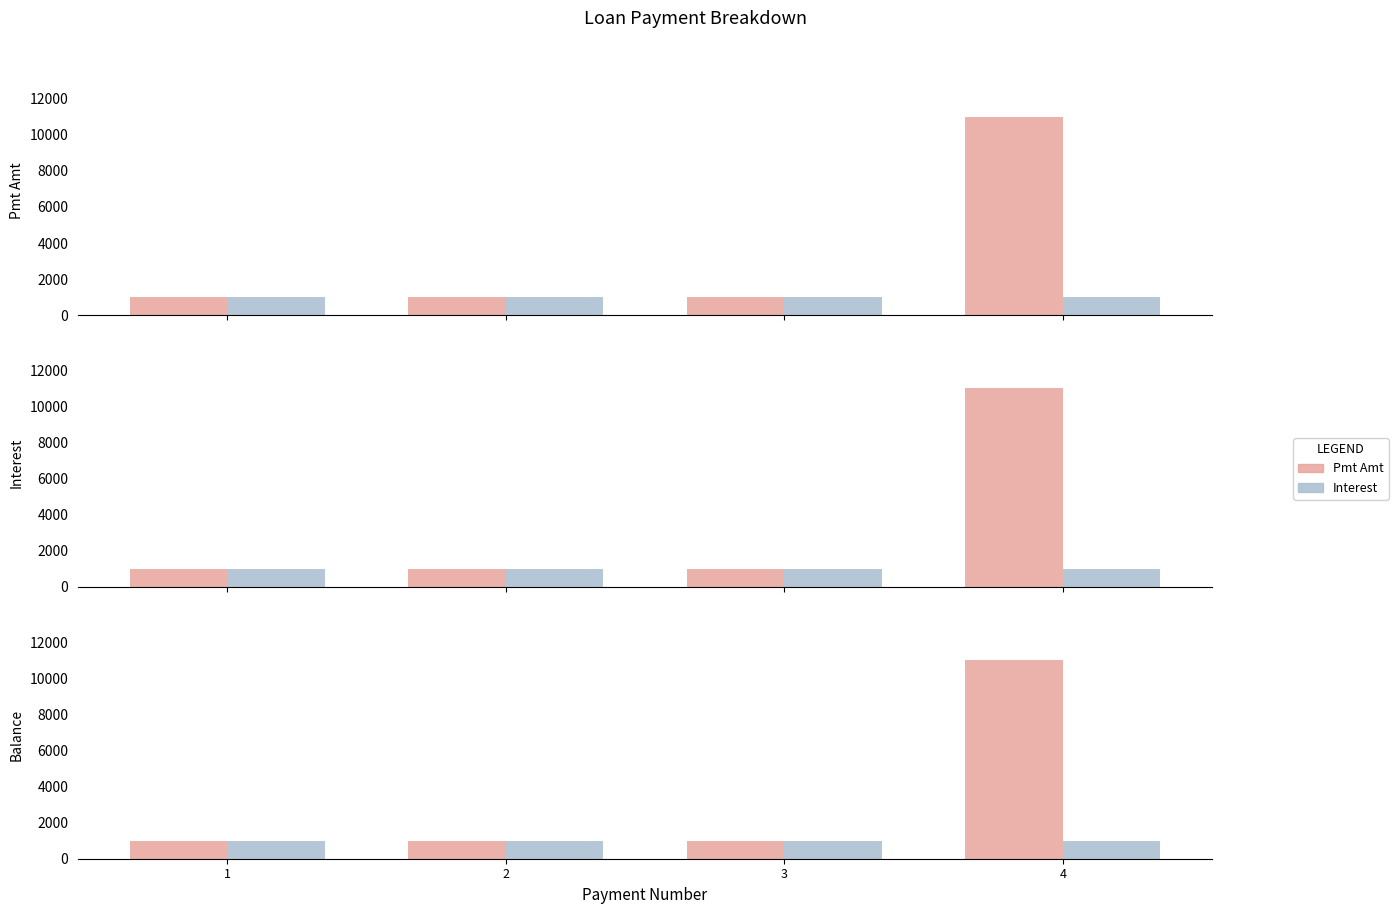

Rank the series by their maximum value, from lowest to highest.

Interest, Pmt Amt